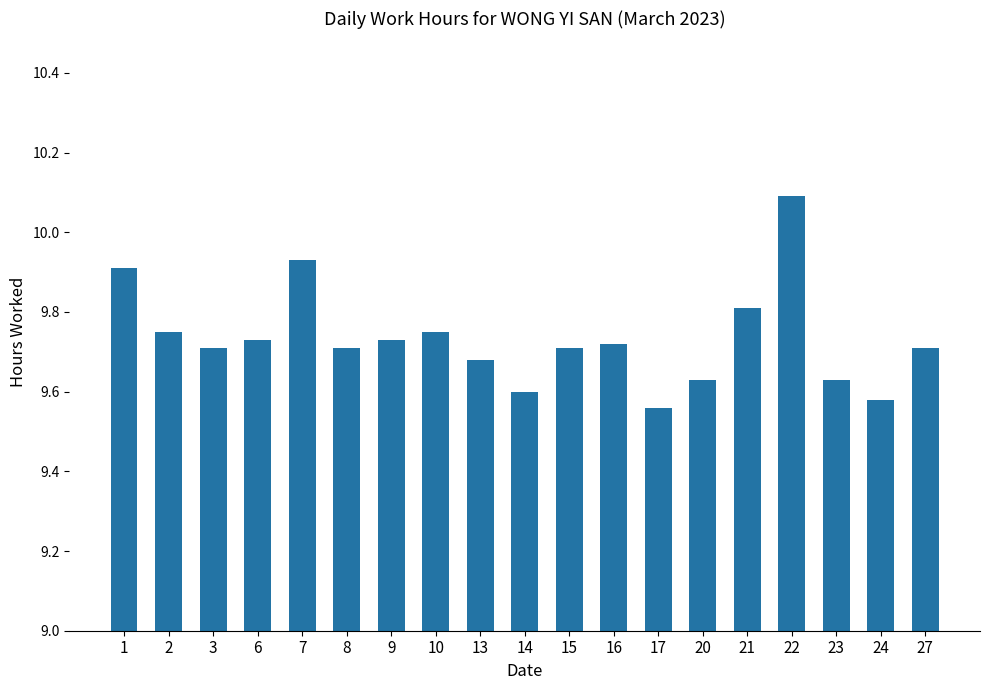

True or false: the data shows 16.9 at 6.

False